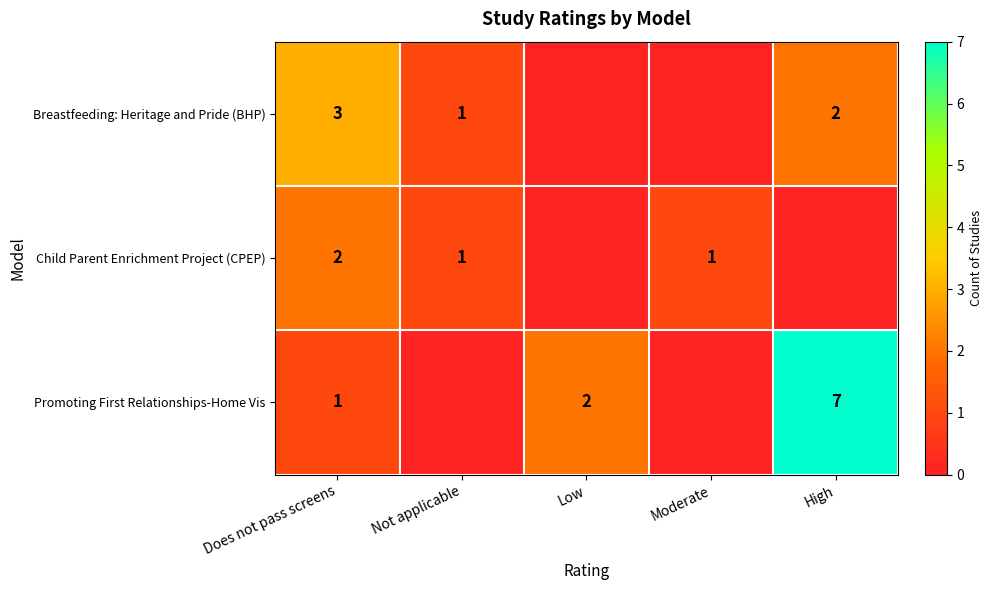

The value of Breastfeeding: Heritage and Pride (BHP) at High is 2. True or false?

True